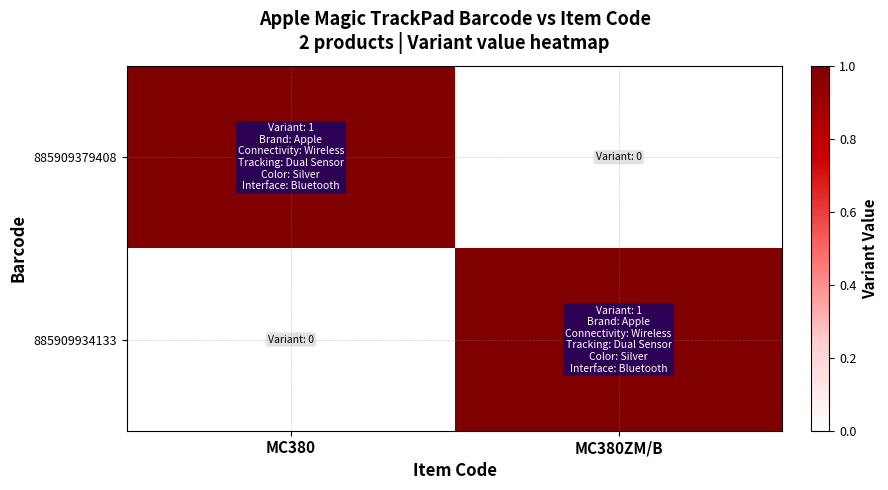

What is the spread (max minus min) of values at MC380?

1